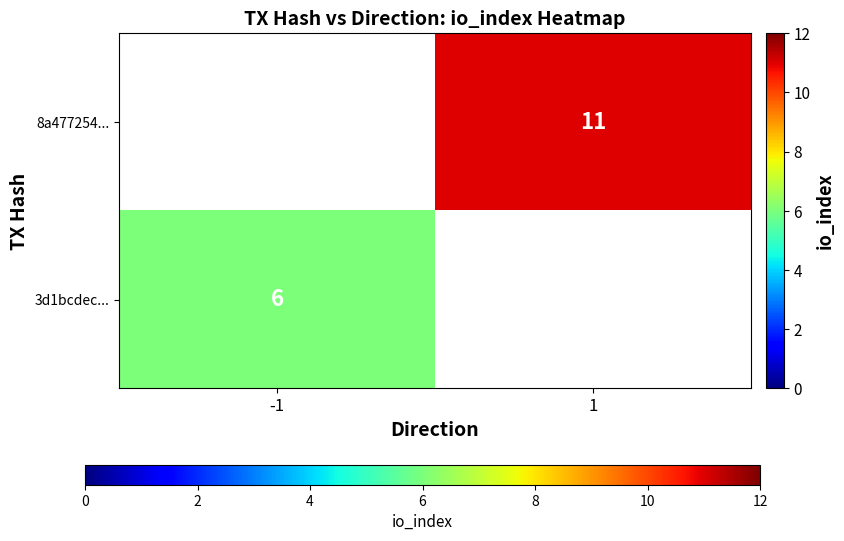

The value of 8a477254... at 1 is 11. True or false?

True